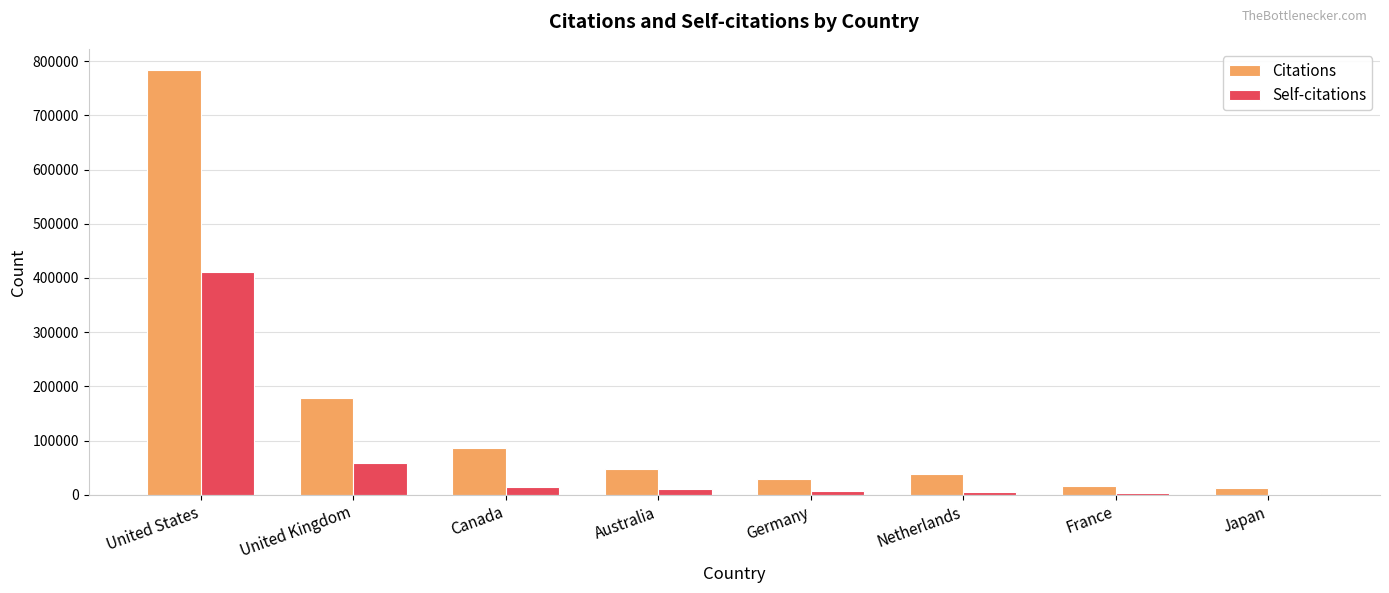

Is it true that Citations equals 38619 at Netherlands?

True